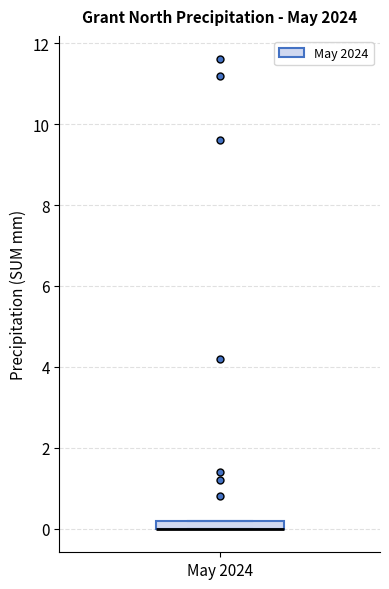

Where is the upper edge of the box for May 2024 on the y-axis? The values are not printed on the chart, so give them approximately, as read against the axis.

0.2